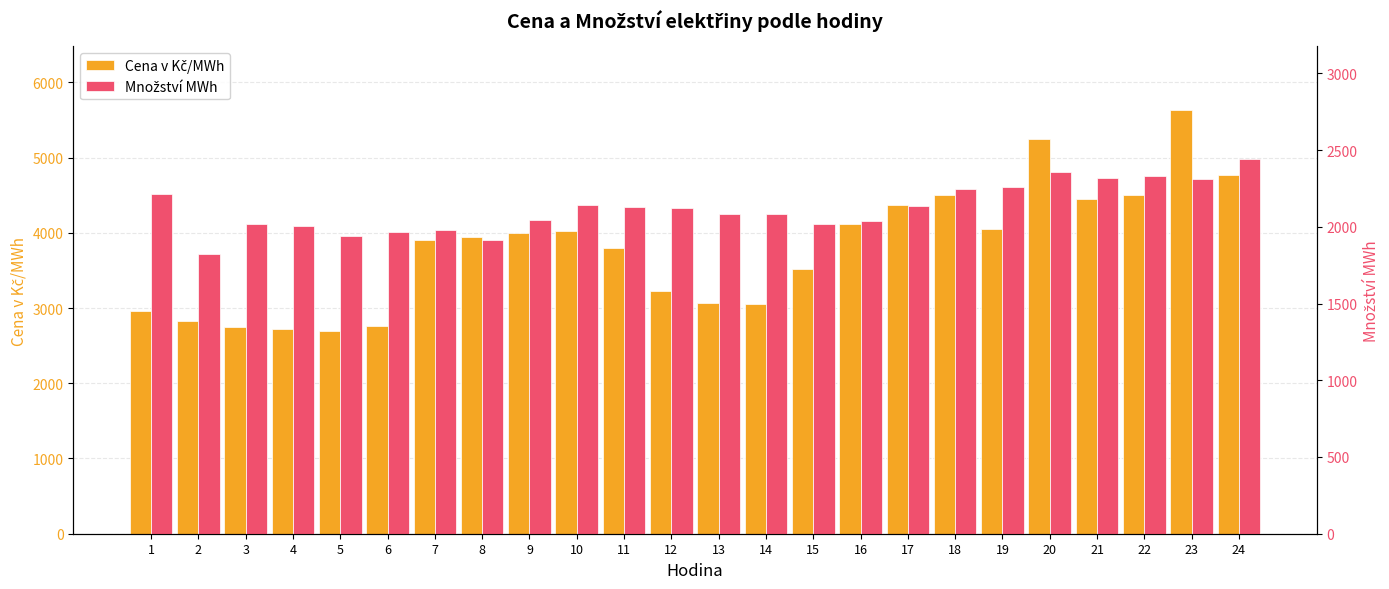

What is the minimum value for Cena v Kč/MWh?

2701.0